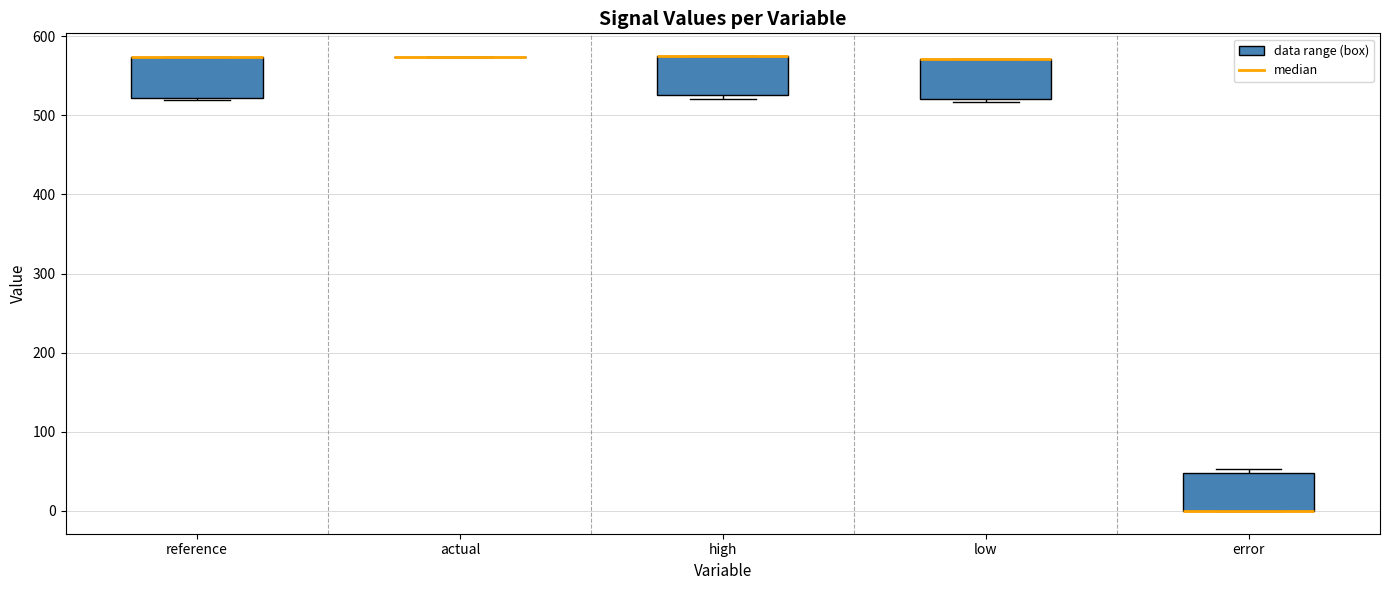

Reading left to right, transcribe this box plot: for each box, give where its median line is, the range the box spans, and where its two whiskers end, as read against the y-axis. The values are not printed on the chart, so give them approximately, as read against the axis.

reference: median 570 (drawn on the box's upper edge), box 520 to 570, whiskers 520 (just below the box's lower edge) to 570
actual: box collapsed to a line at 570, whiskers 570 to 570
high: median 570 (drawn on the box's upper edge), box 530 to 570, whiskers 520 to 570
low: median 570 (drawn on the box's upper edge), box 520 to 570, whiskers 520 (just below the box's lower edge) to 570
error: median 0 (drawn on the box's lower edge), box 0 to 50, whiskers 0 to 50 (just above the box's upper edge)